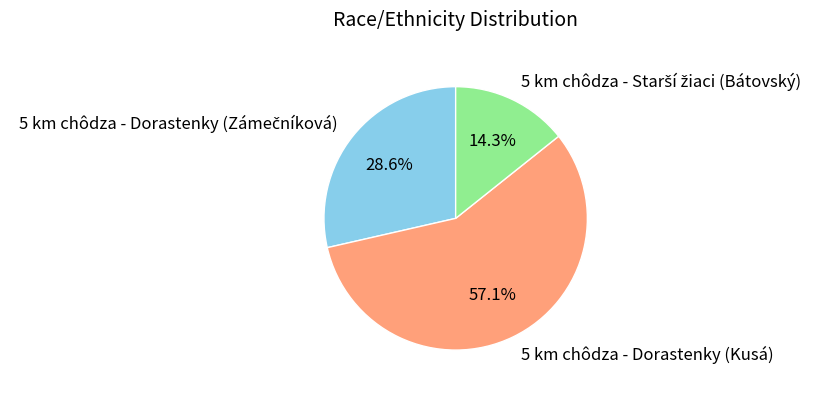

Which slice is the largest?

5 km chôdza - Dorastenky (Kusá)